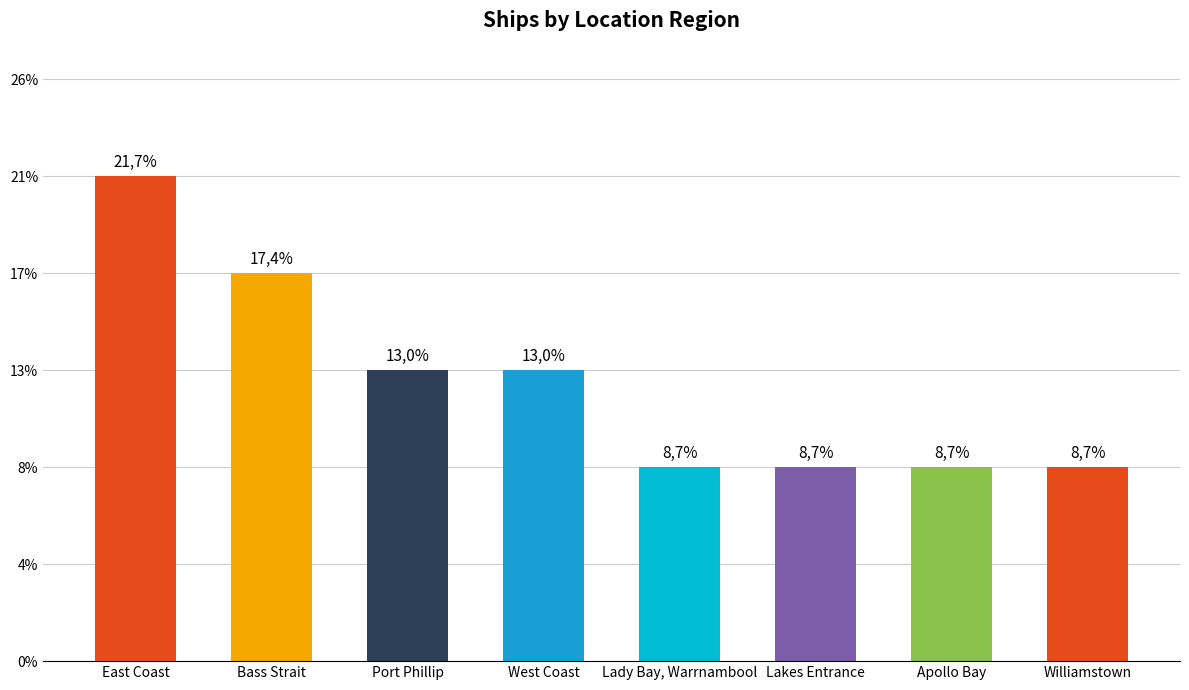

What is the difference between the second highest and minimum values?

2